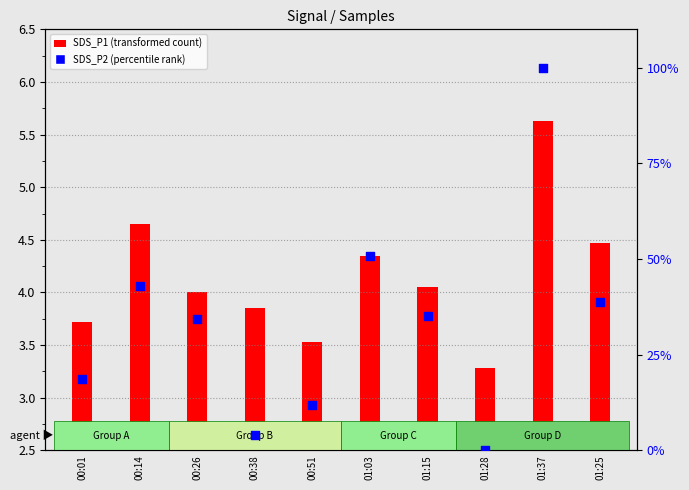

At how many categories does at least one series exceed 92?

1